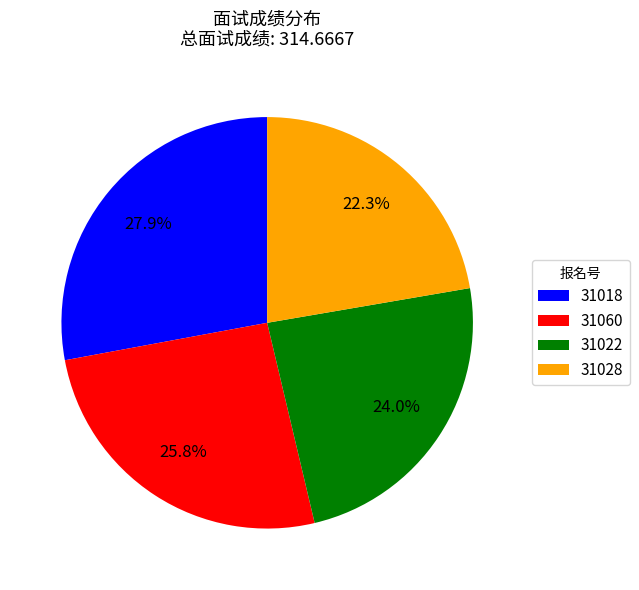

Which slice is the largest?

31018